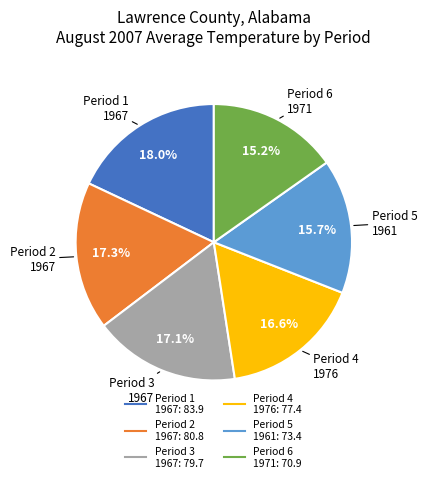

Count the number of slices in the pie.

6